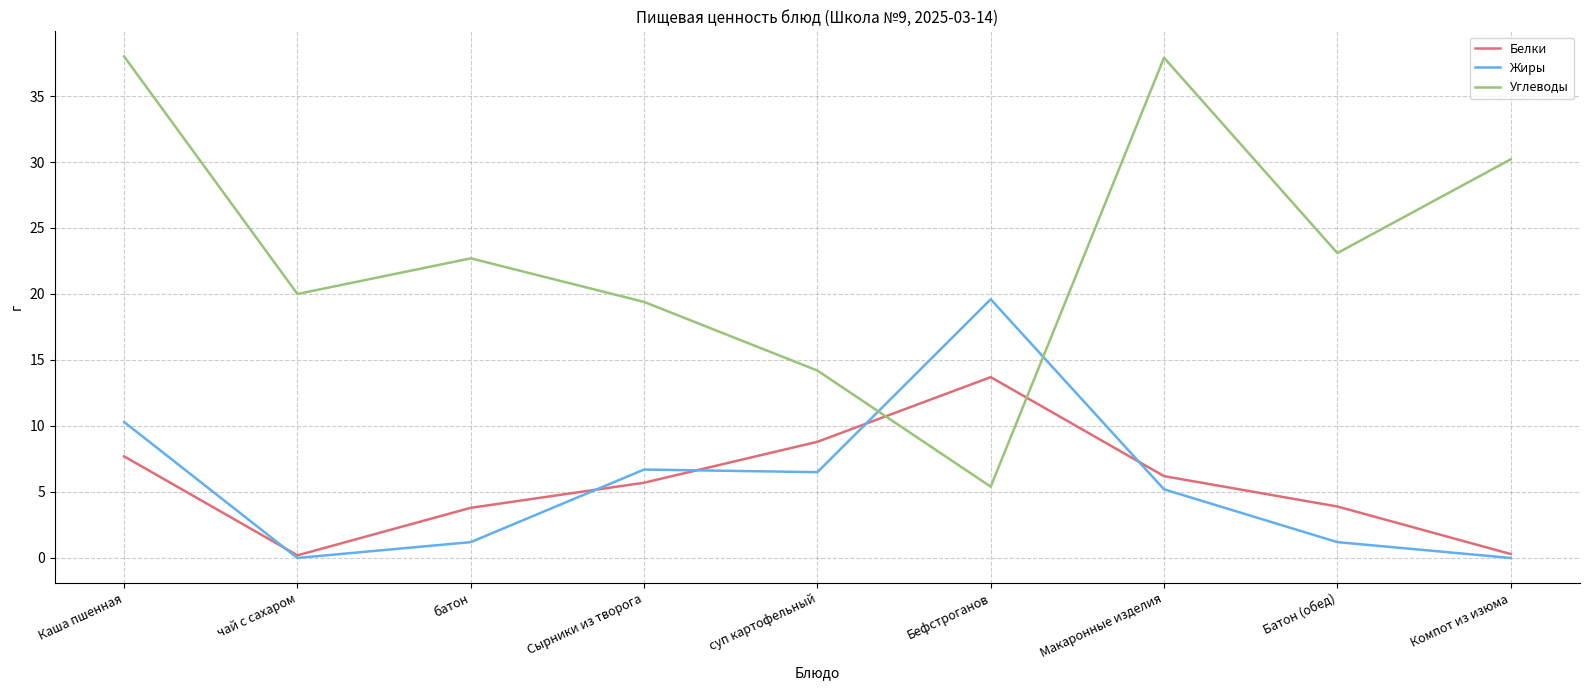

What is the approximate value of Жиры at Сырники из творога?

6.7